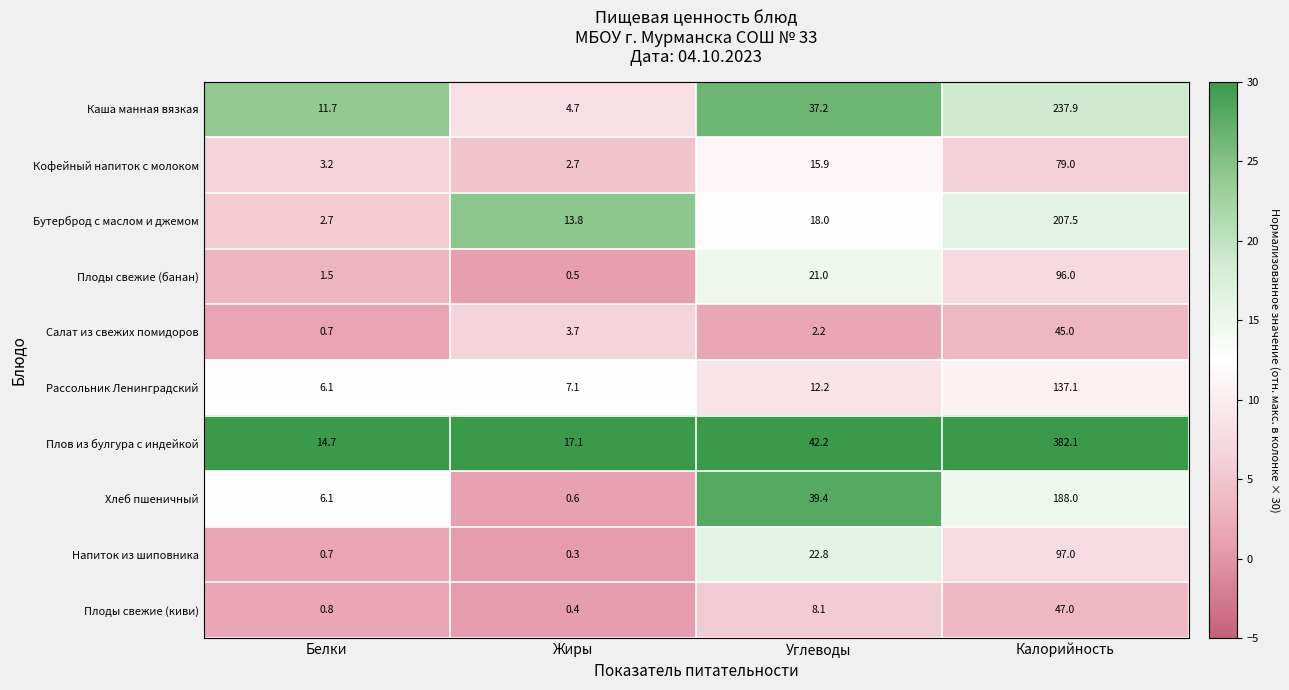

Which series has the largest total across all categories?

Плов из булгура с индейкой